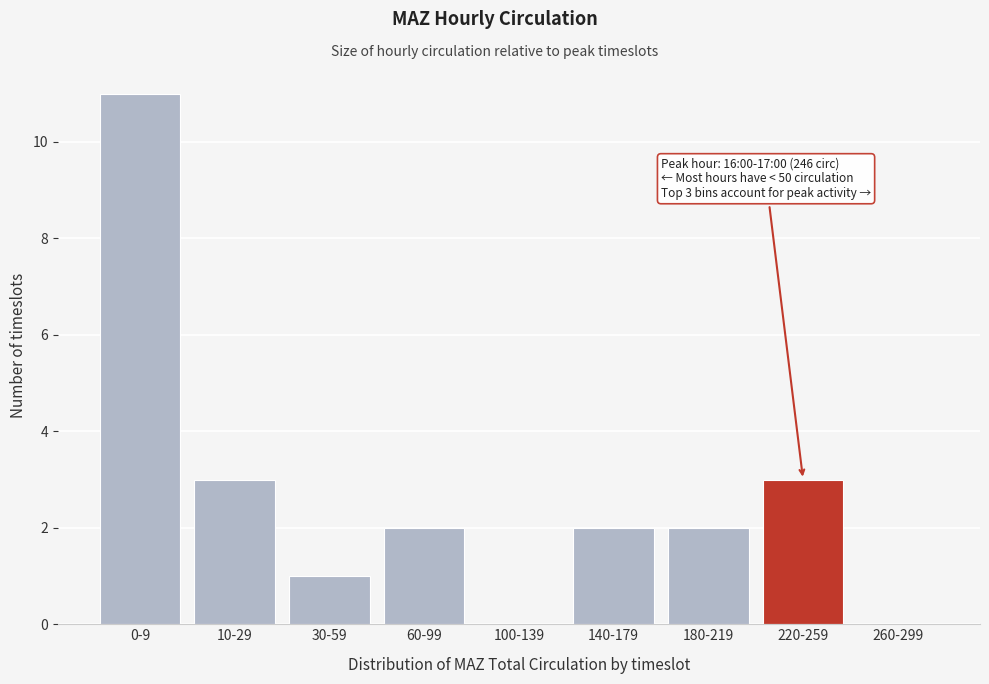

Reading left to right, extract all data points from this chart.

0-9=11	10-29=3	30-59=1	60-99=2	100-139=0	140-179=2	180-219=2	220-259=3	260-299=0